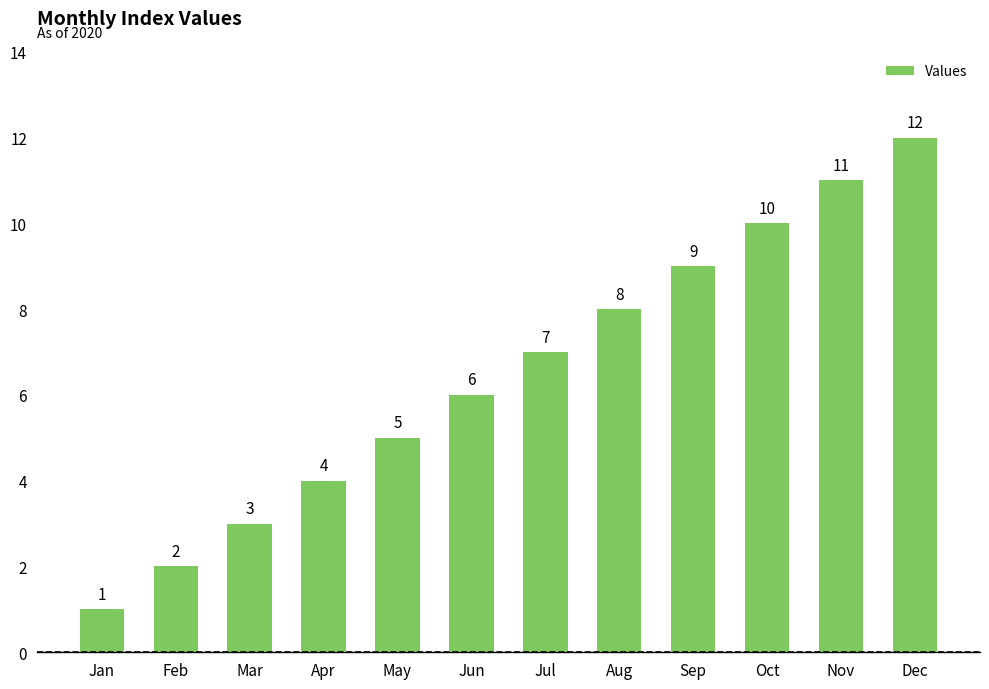

At which category does the chart reach its peak across all series?

Dec